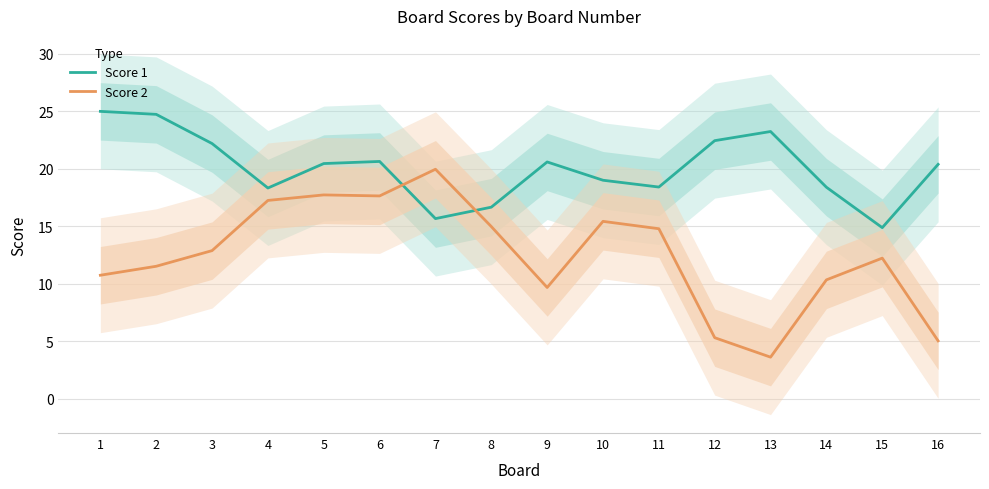

Does the chart display data point markers on the line(s)?

No